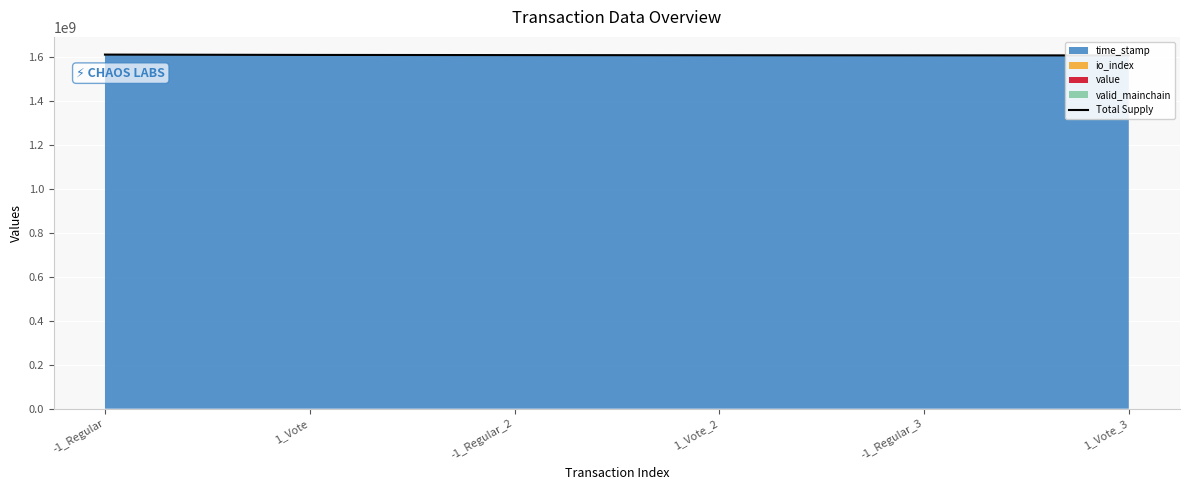

What is the smallest value displayed?

1608478239.6